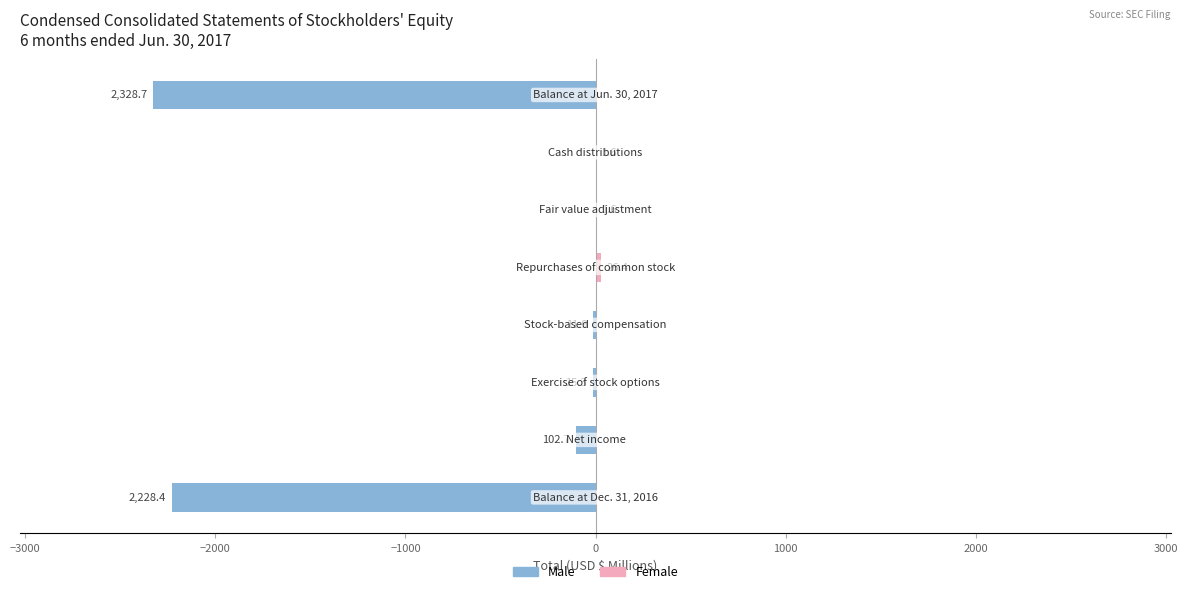

What is the average value of the Female series?

3.7